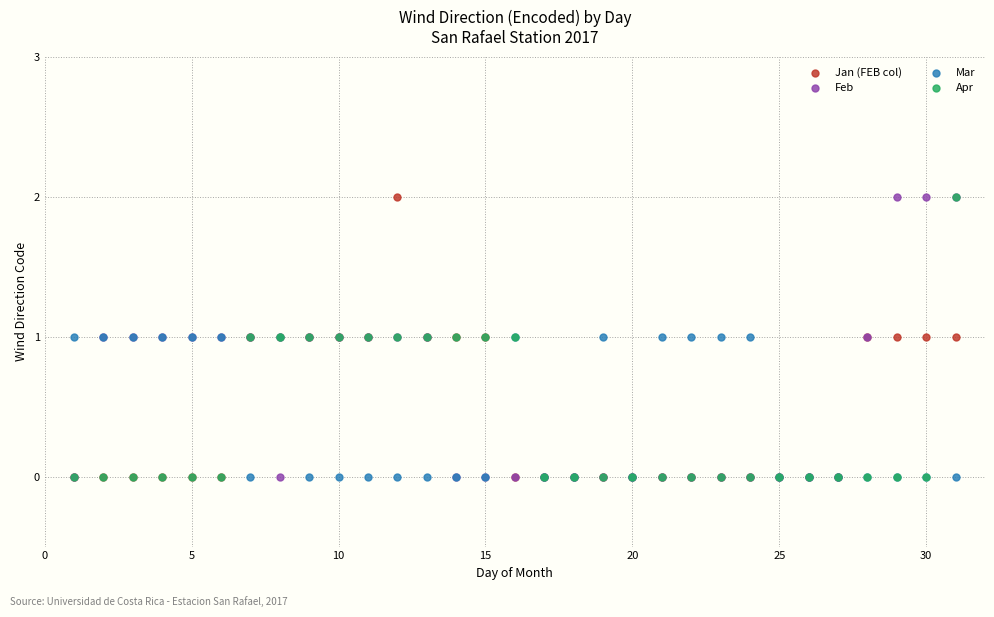

What are all the series names shown in the legend?

Jan (FEB col), Feb, Mar, Apr